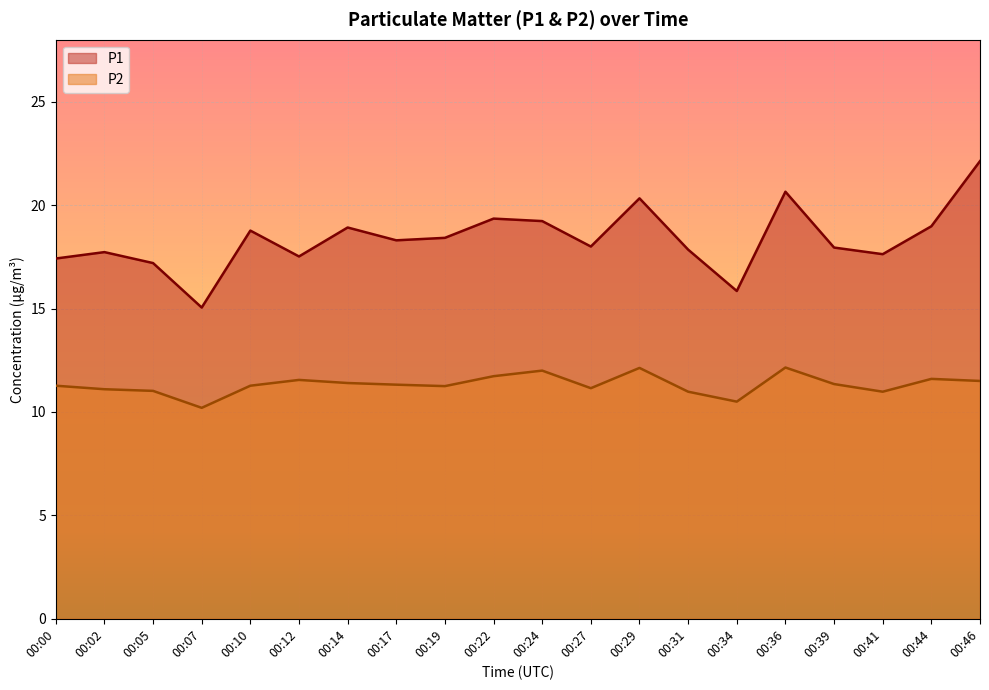

At 00:12, list the series in order from largest to smallest.

P1, P2